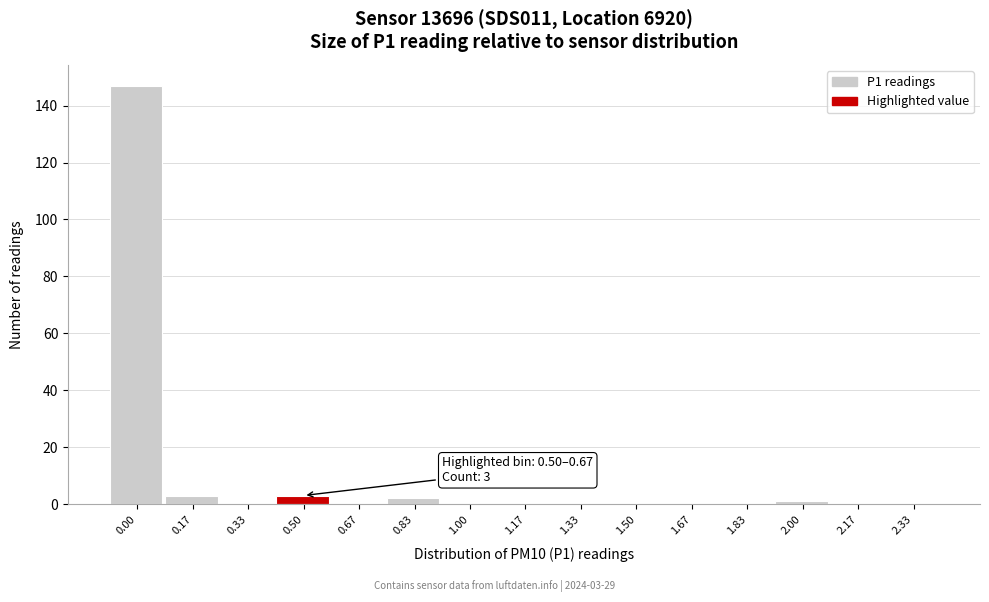

Reading right to left, list all the values displayed in this chart.

2.33=0	2.17=0	2.00=1	1.83=0	1.67=0	1.50=0	1.33=0	1.17=0	1.00=0	0.83=2	0.67=0	0.50=3	0.33=0	0.17=3	0.00=147